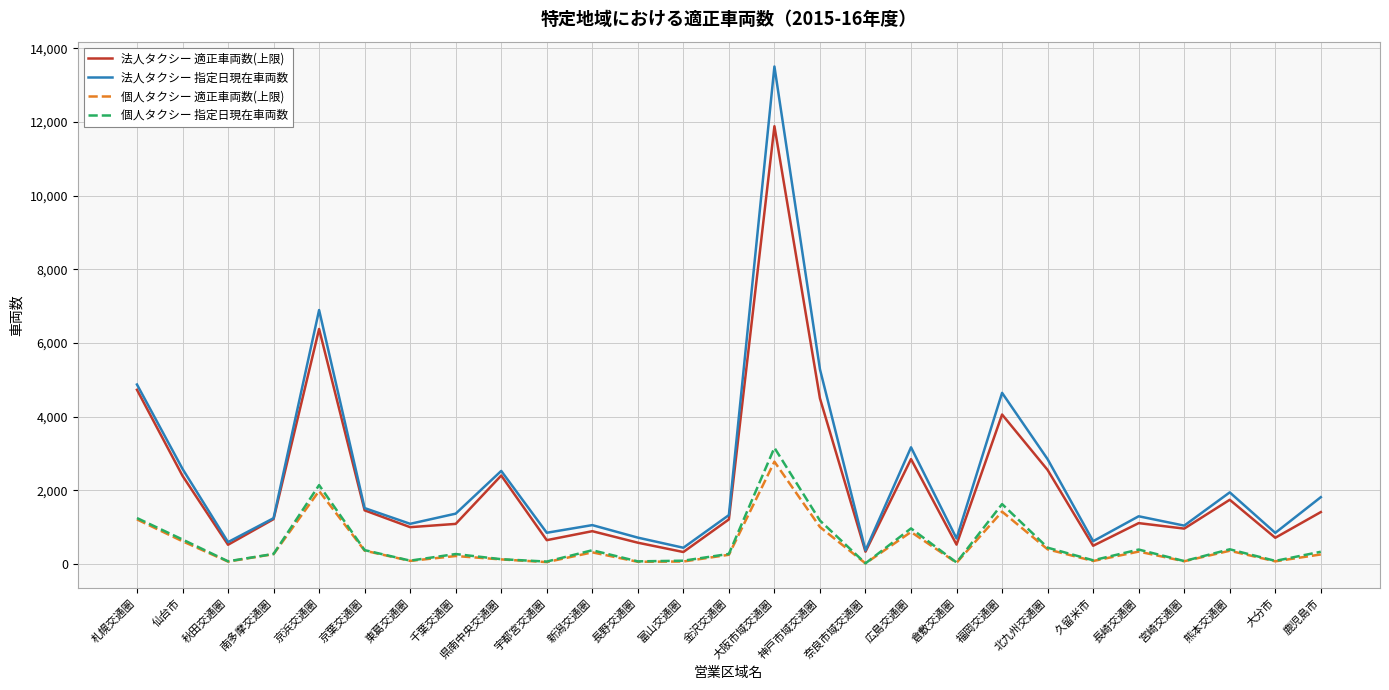

What is the average value of the 個人タクシー 適正車両数(上限) series?

491